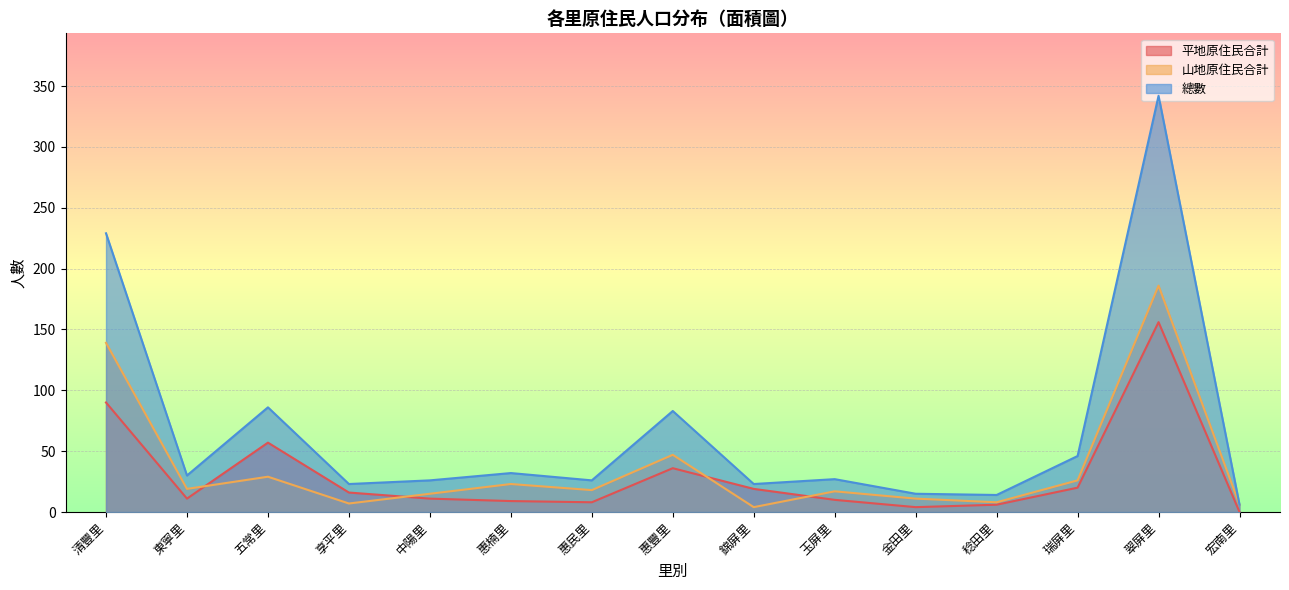

Where does the 山地原住民合計 series first go above 18?

清豐里